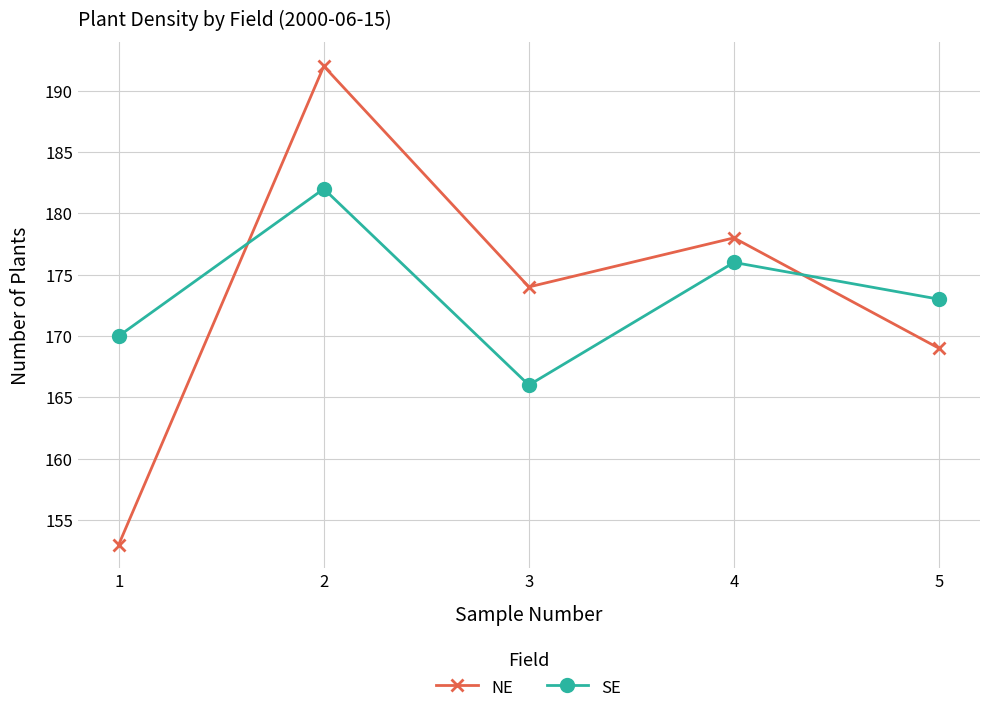

Rank the series at 5 from lowest to highest value.

NE, SE